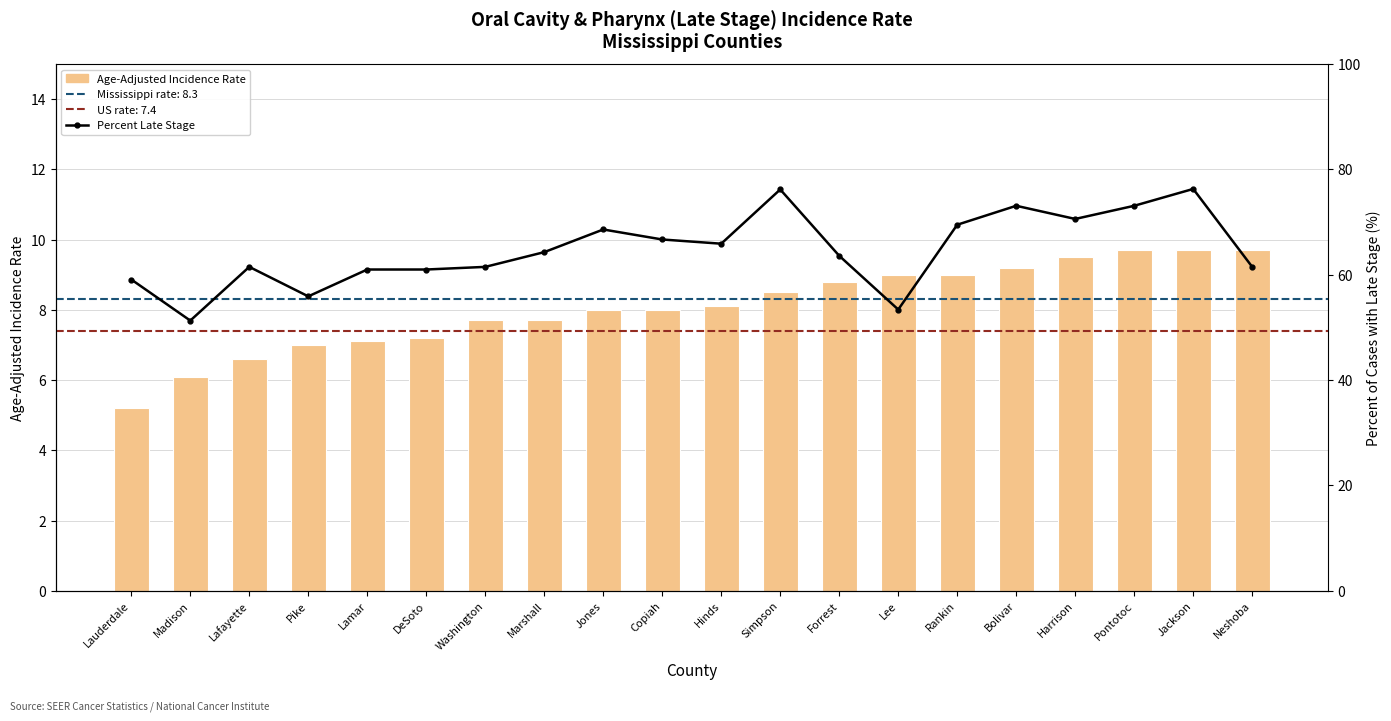

Which series has the largest total across all categories?

Percent Late Stage